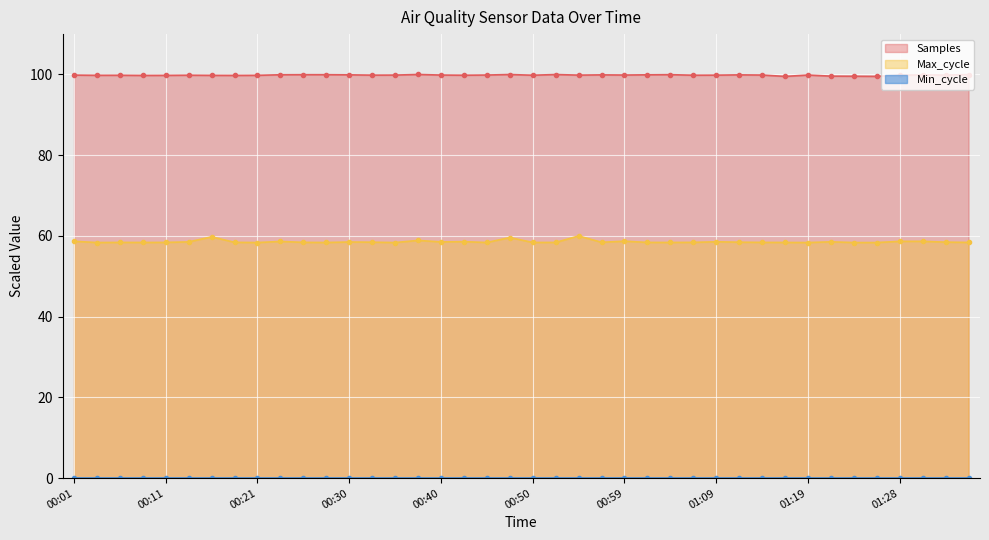

In Samples, how many points are lower than both neighbors (excluding endpoints)?

12